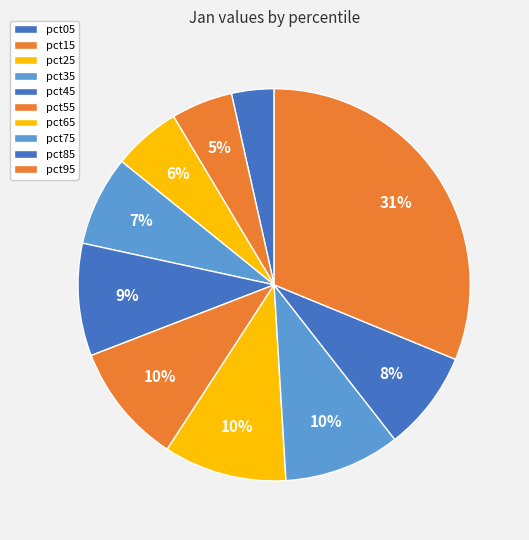

What percentage is the pct95 slice, to the nearest percent?

31%